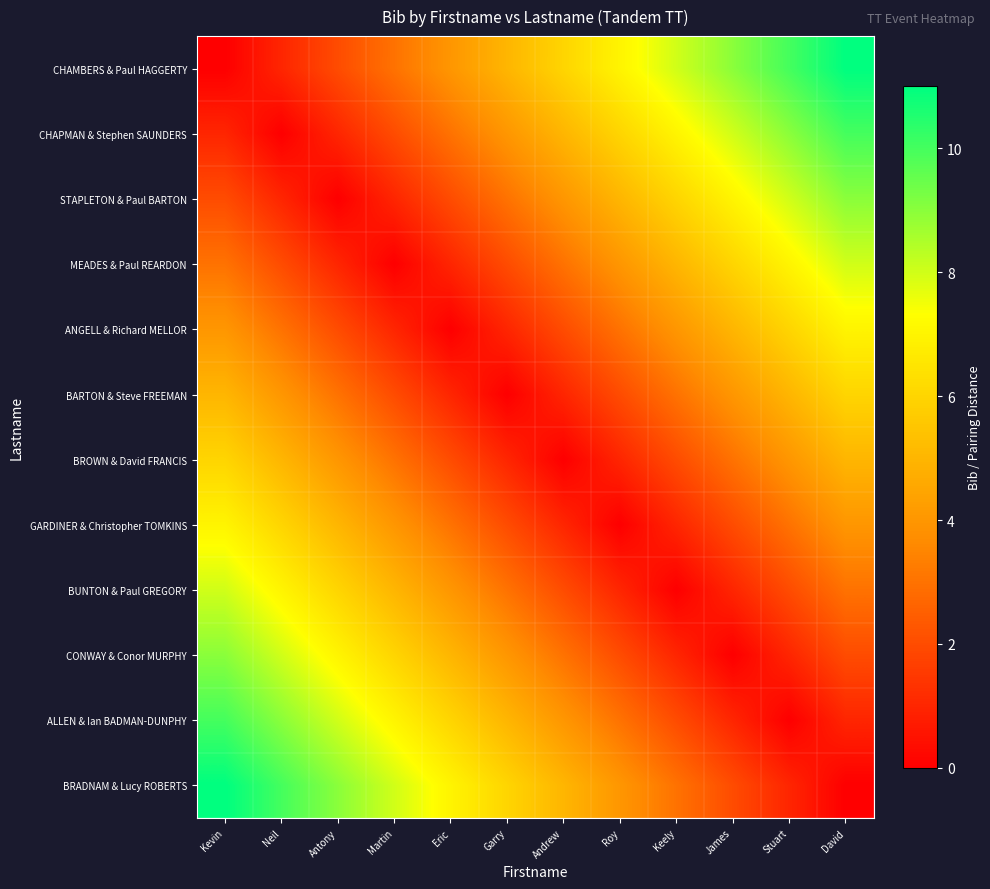

Between Stuart and Antony, which is larger?

Stuart